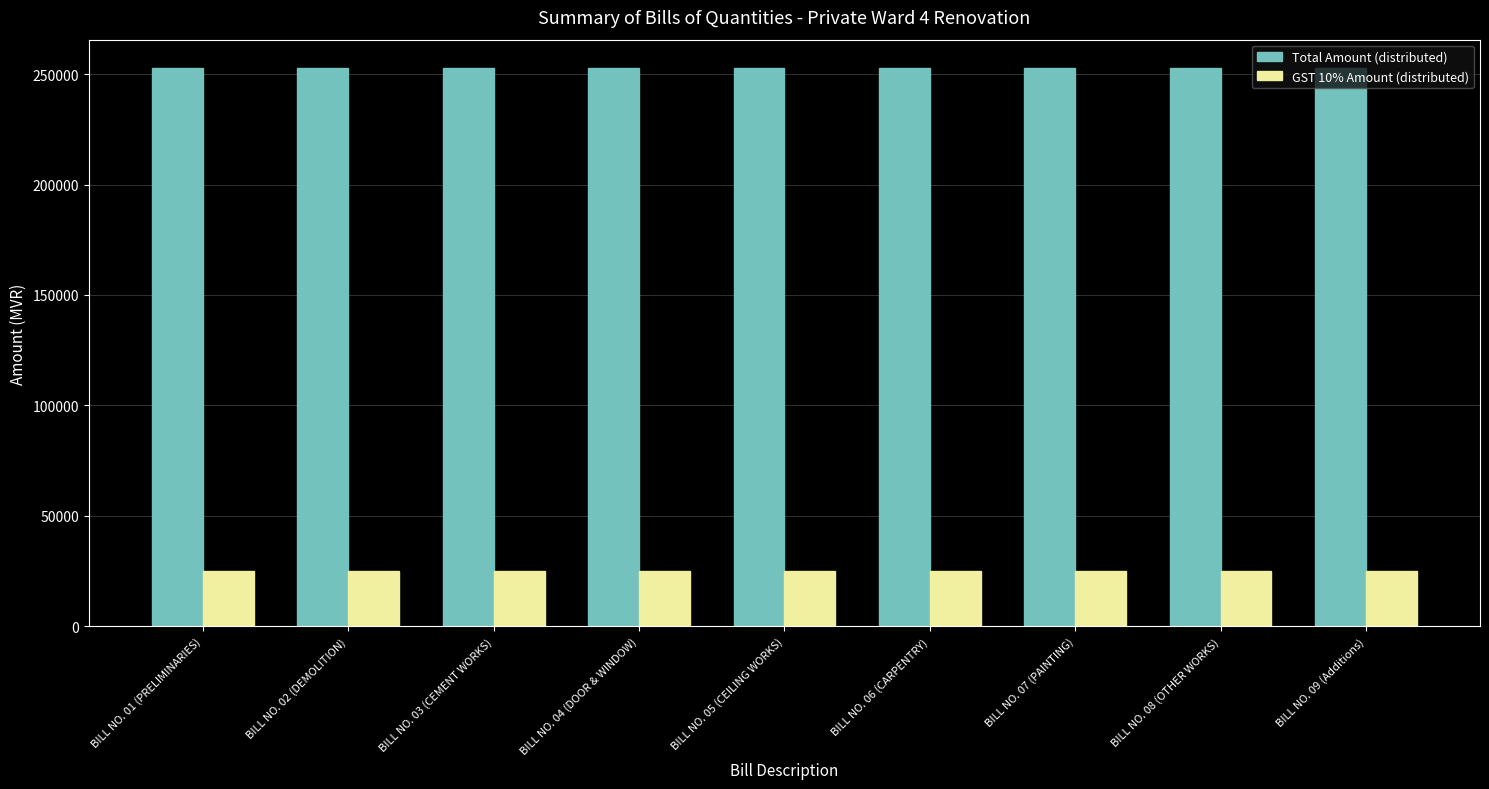

List the series in order of their peak value, lowest first.

GST 10% Amount (distributed), Total Amount (distributed)